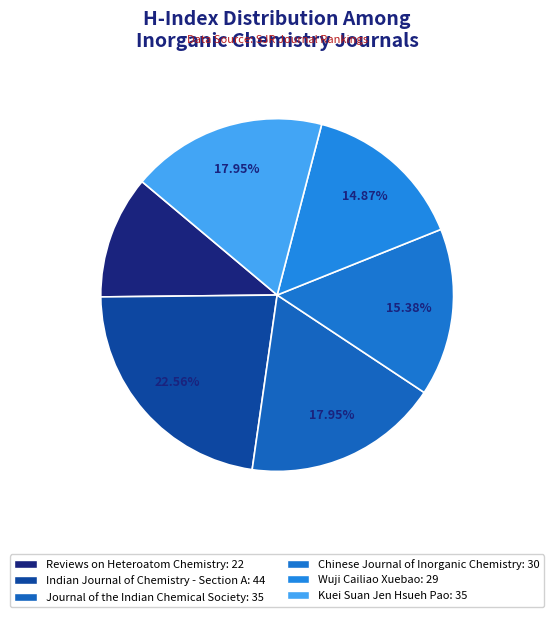

What is the change in value from Wuji Cailiao Xuebao to Kuei Suan Jen Hsueh Pao?

+6